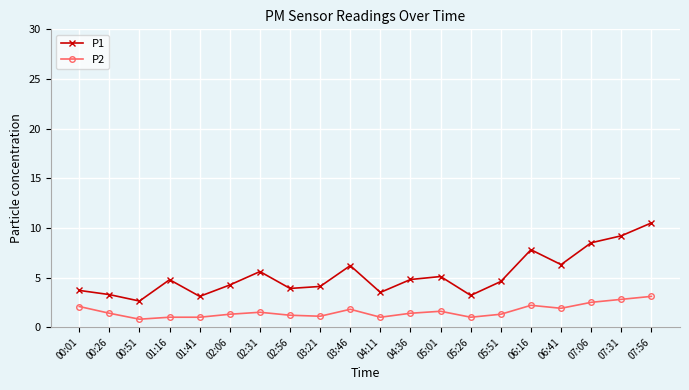

True or false: P2 and P1 cross at least once.

False